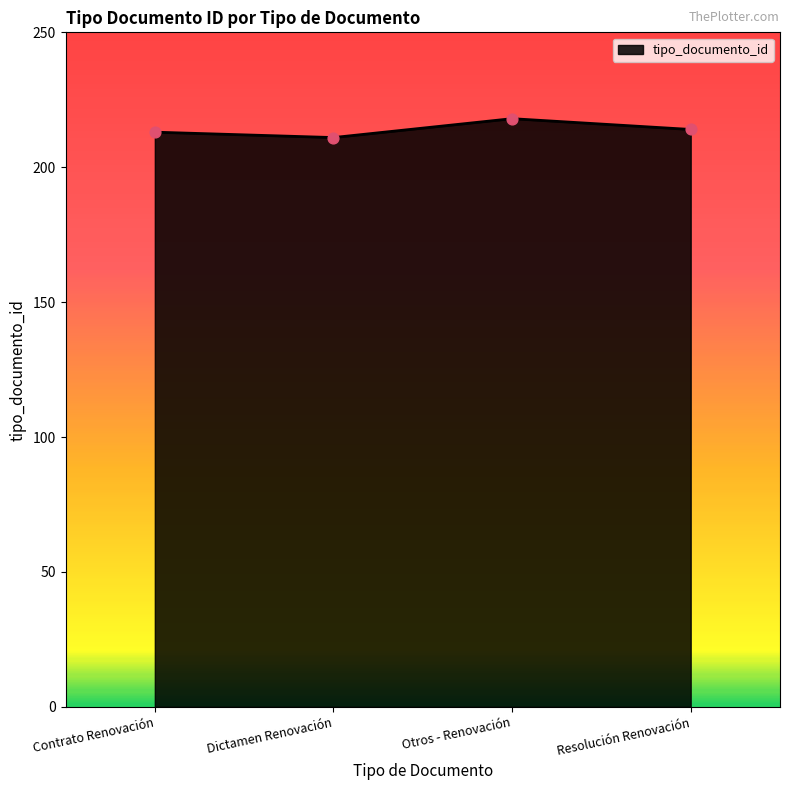

What is the change in value from Contrato Renovación to Dictamen Renovación?

-2